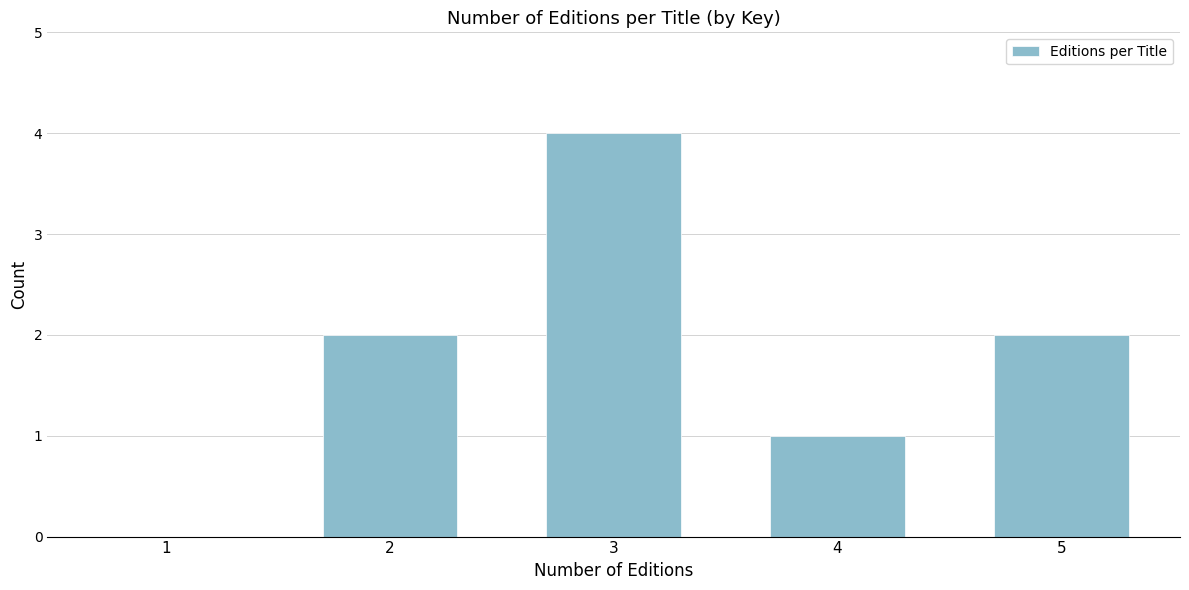

Reading right to left, what are all the values shown in this chart?

5=2	4=1	3=4	2=2	1=0